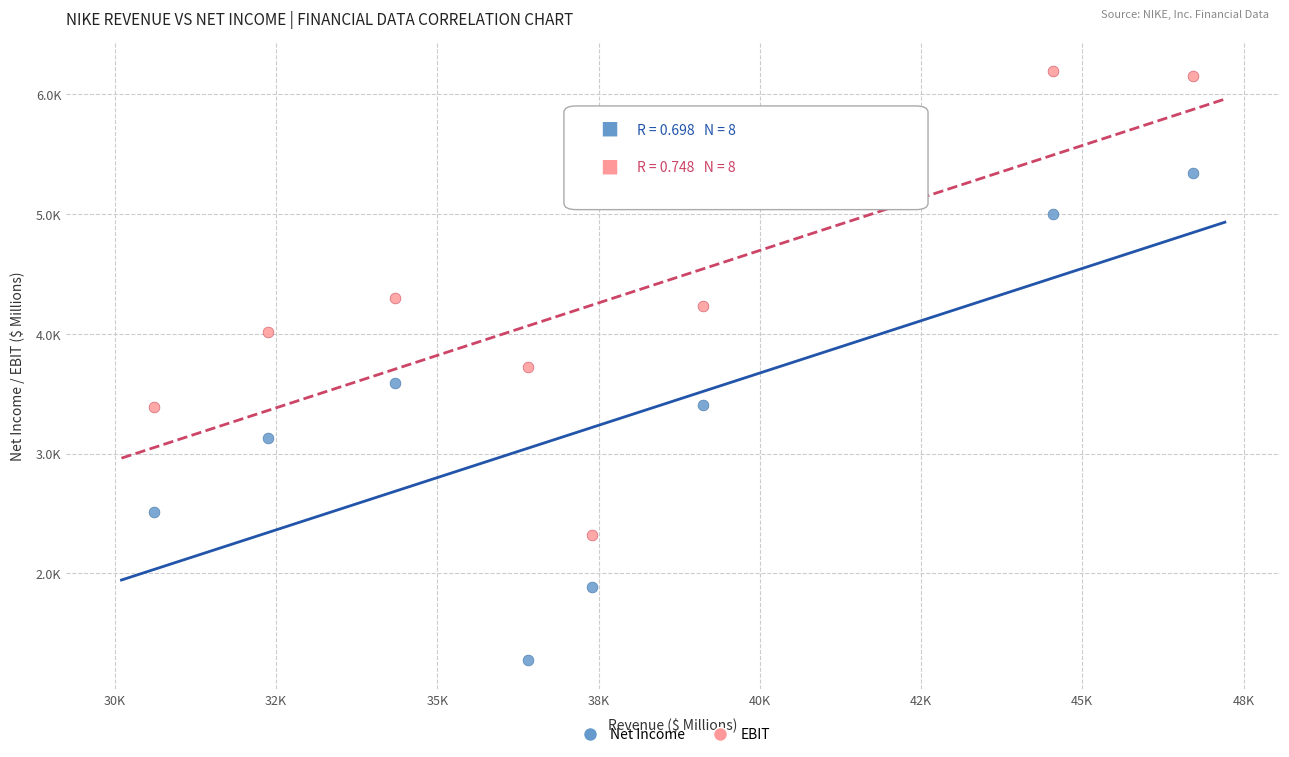

What are all the series names shown in the legend?

Net Income, EBIT